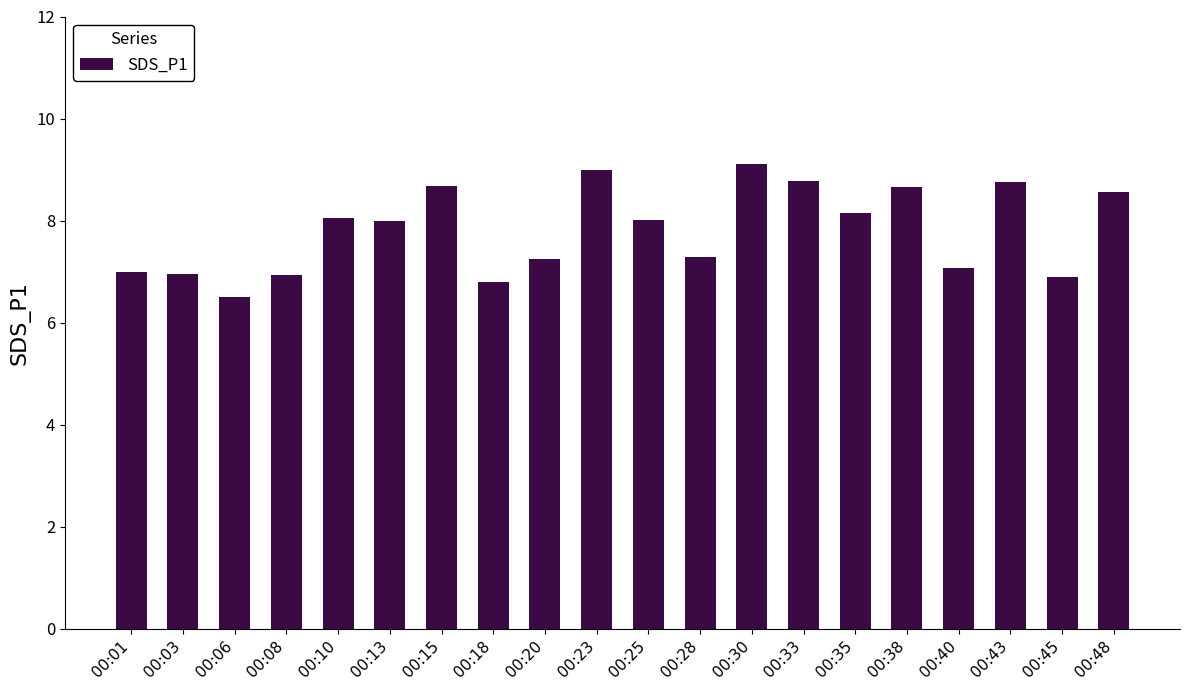

What is the difference between the second highest and second lowest values?

2.2